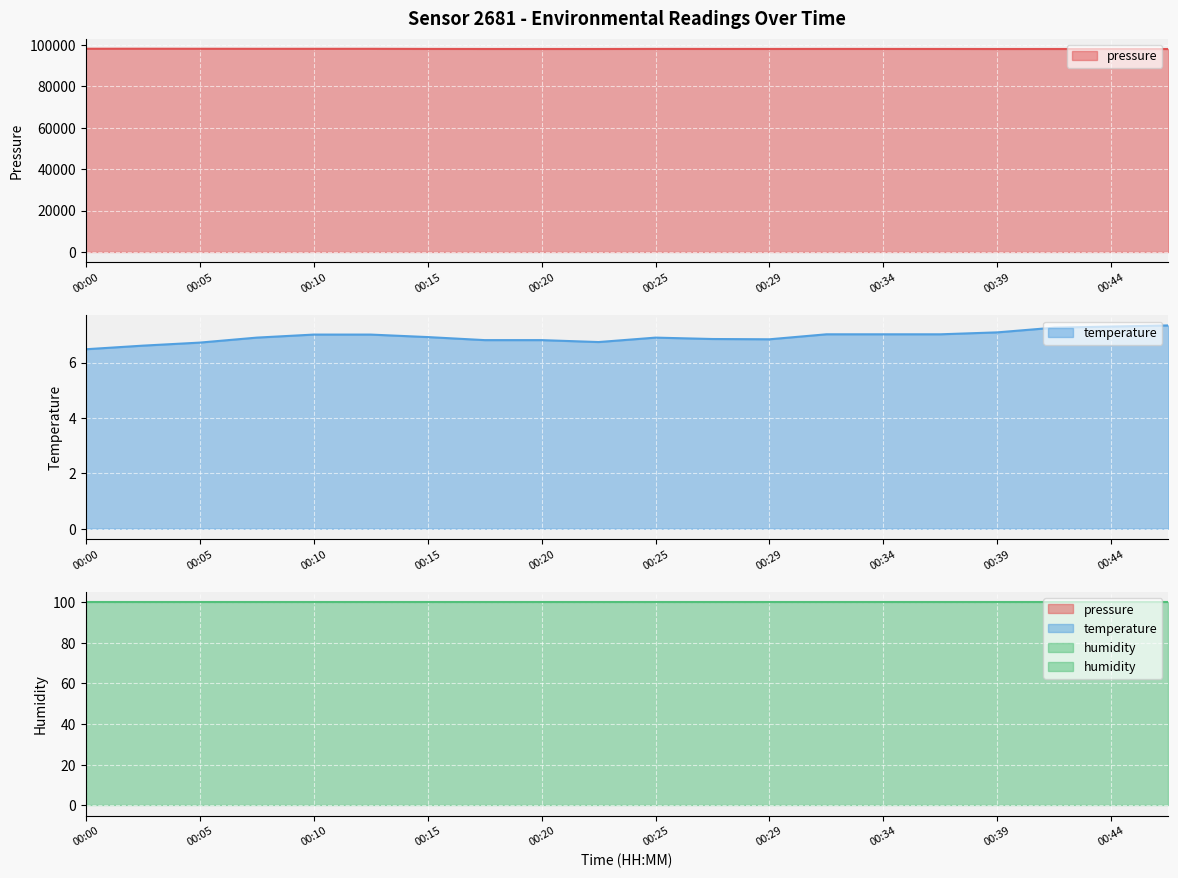

What is the spread (max minus min) of values at 00:27?

98058.2